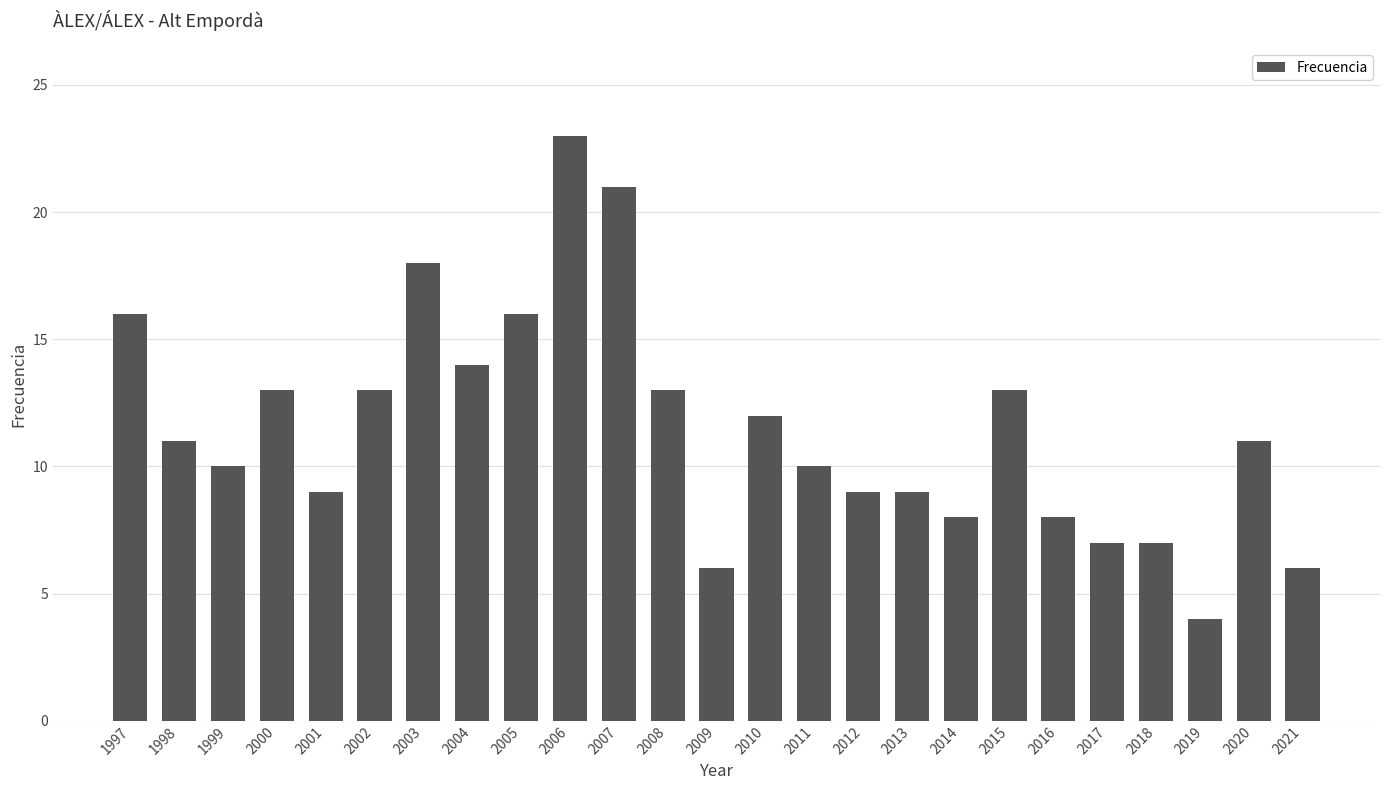

Which label corresponds to the largest value in the chart?

2006